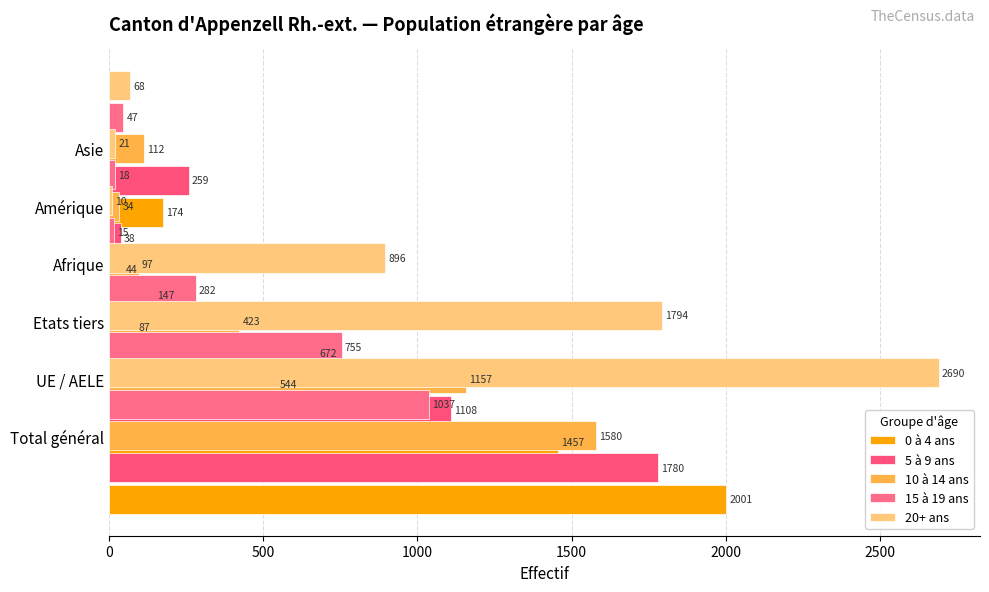

Which series has the largest range (max minus min)?

20+ ans